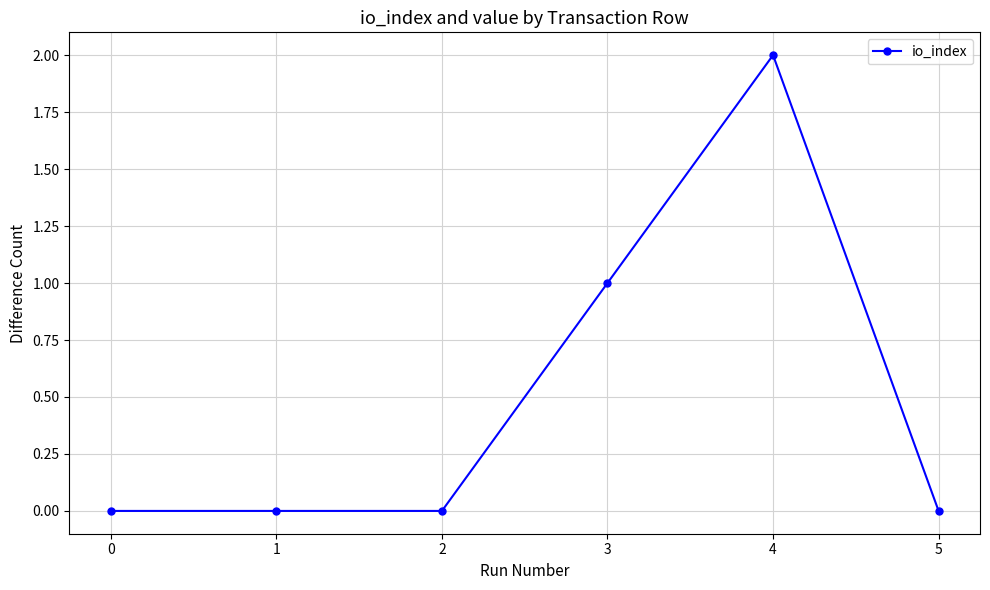

What is the sum of all values?

3